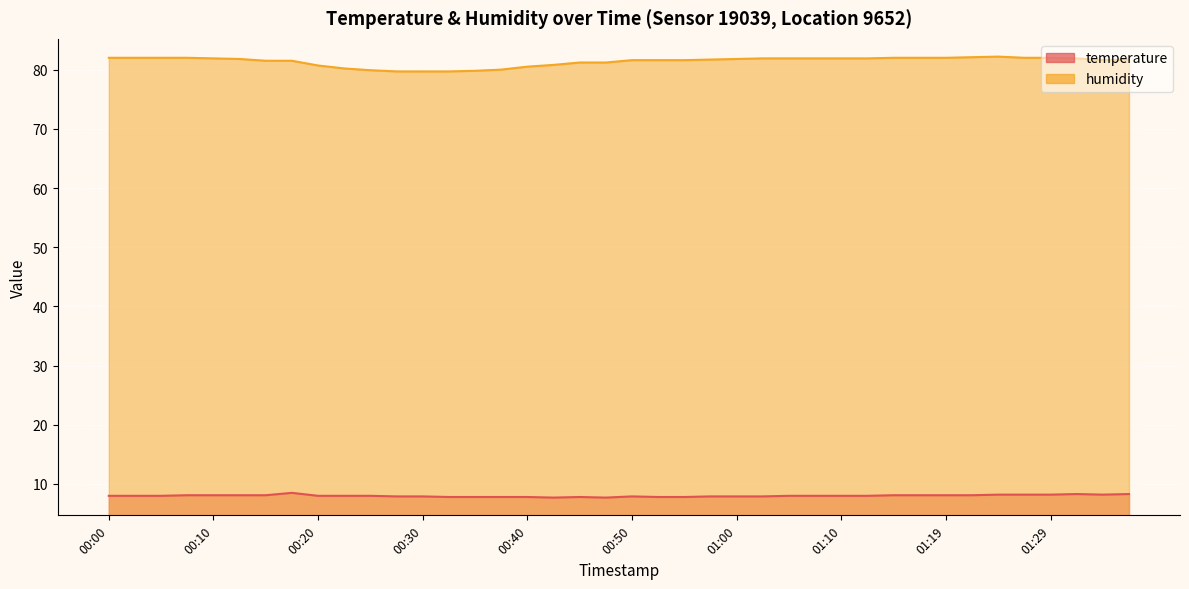

How many values in the humidity series are below 81?

10